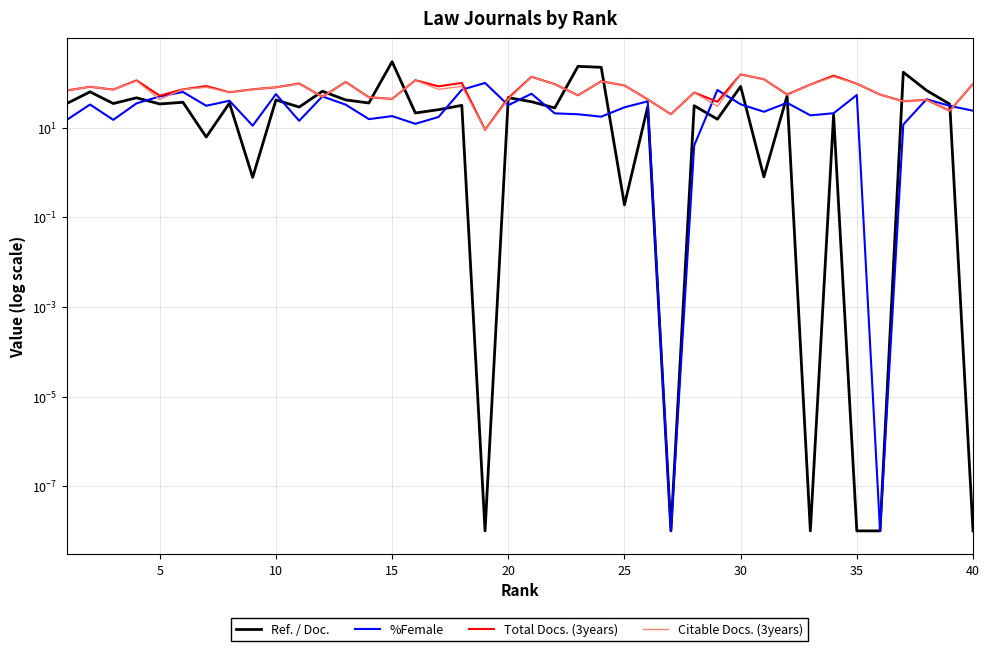

True or false: Total Docs. (3years) and Citable Docs. (3years) cross at least once.

False